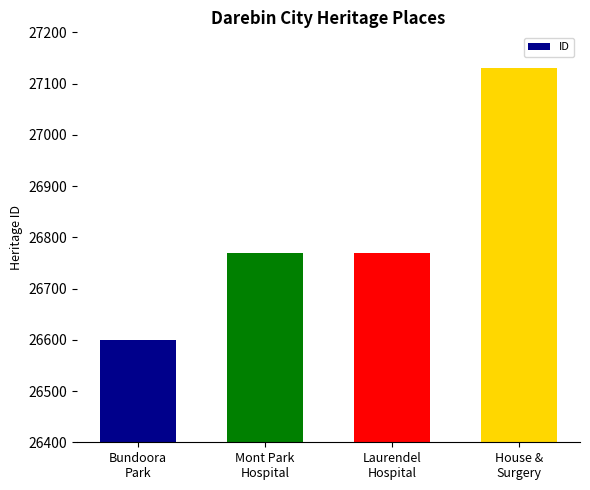

Is it true that the value at House &
Surgery is 47956?

False